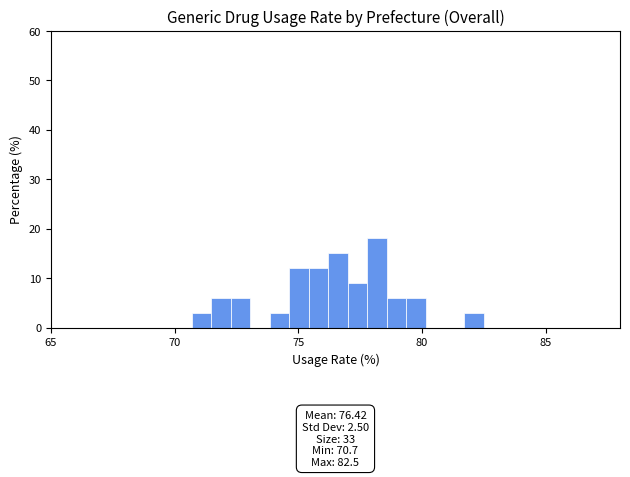

Around what value on the x-axis is the tallest bar? Give the approximate position of its centre, as read against the axis.

78.0